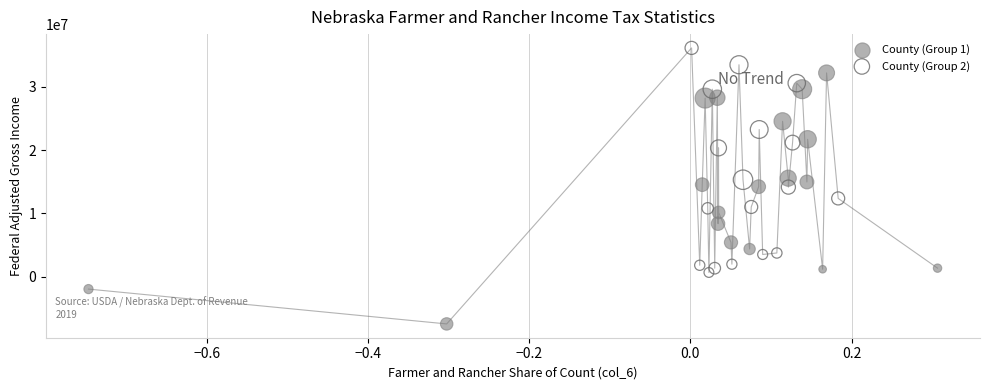

Which series reaches the maximum Y coordinate?

County (Group 2)